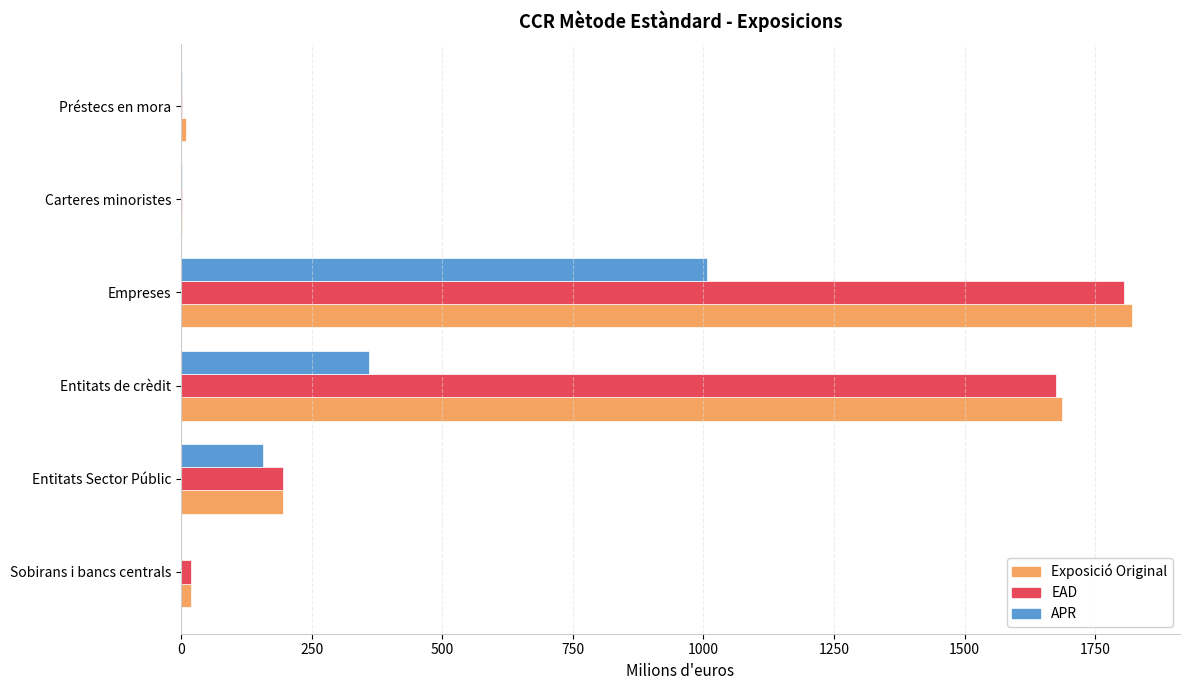

At which category is the sum across all series the highest?

Empreses